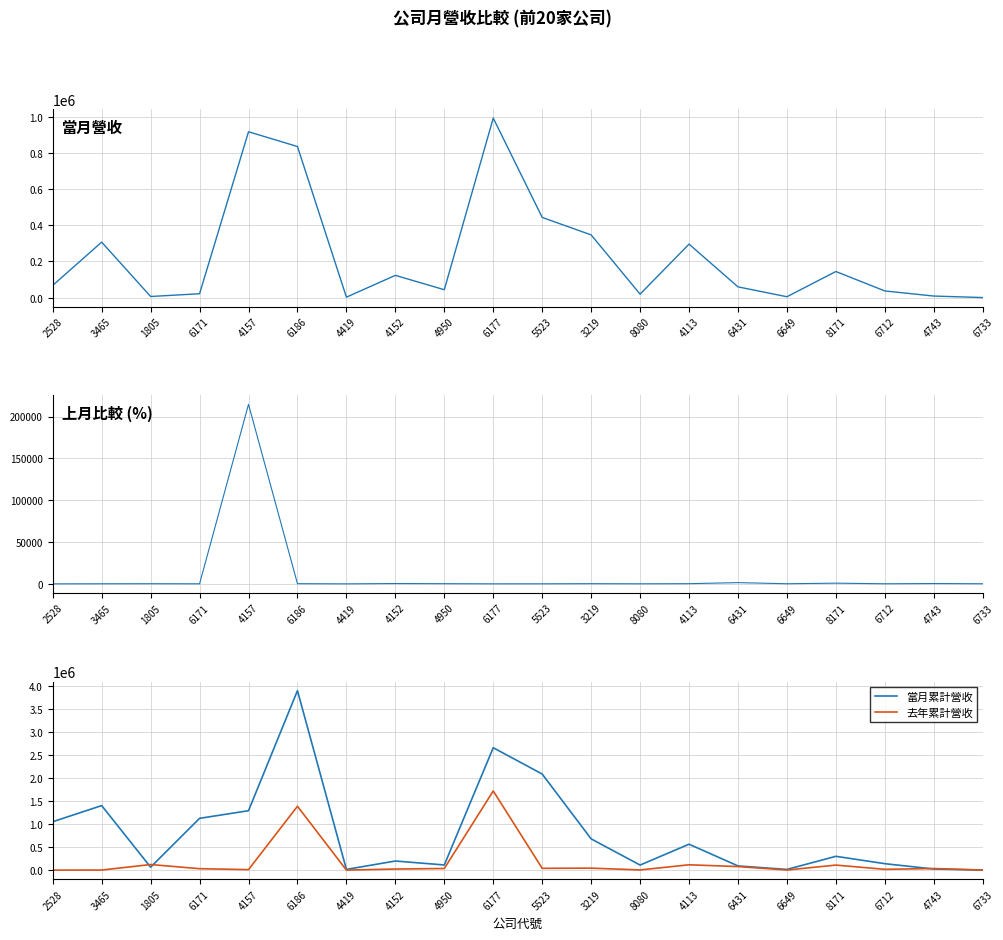

How many data points in 上月比較 are less than 80?

10